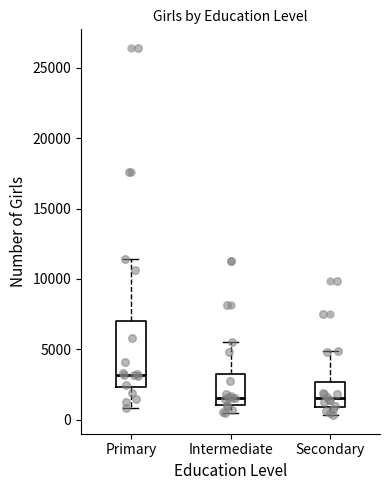

Reading left to right, read every box against the y-axis: the position of its median line, the range the box covers, and the ends of its whiskers. The values are not printed on the chart, so give them approximately, as read against the axis.

Primary: median 3000, box 2500 to 7000, whiskers 1000 to 11500
Intermediate: median 1500, box 1000 to 3500, whiskers 500 to 5500
Secondary: median 1500, box 1000 to 2500, whiskers 500 to 5000